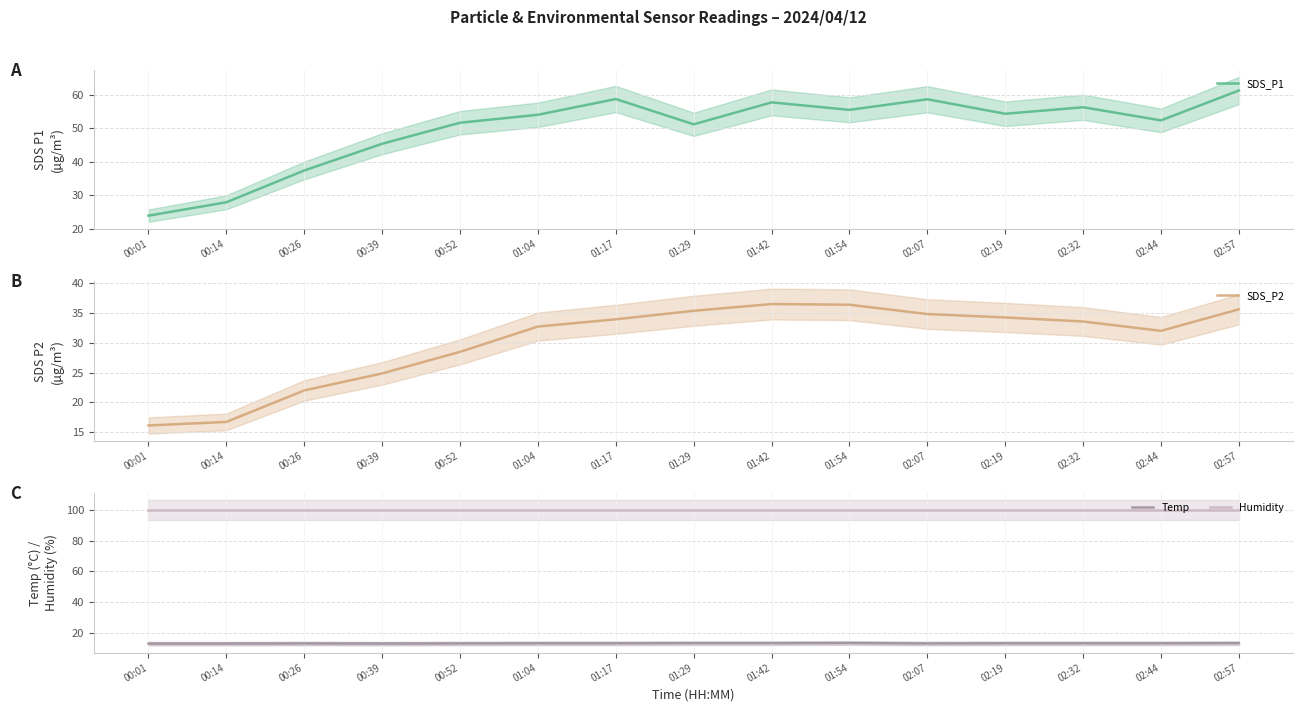

The value of SDS_P2 at 02:19 is 34.3. True or false?

True